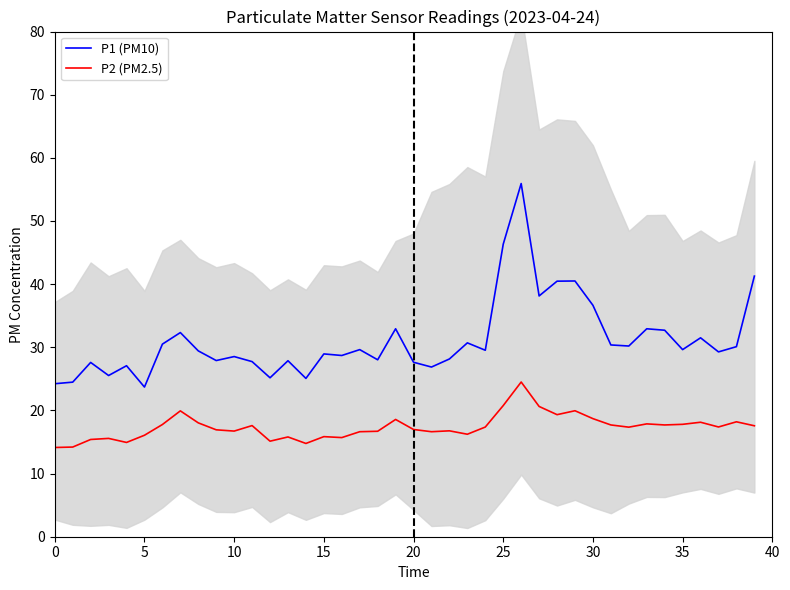

How many values in the P2 (PM2.5) series exceed 17?

21